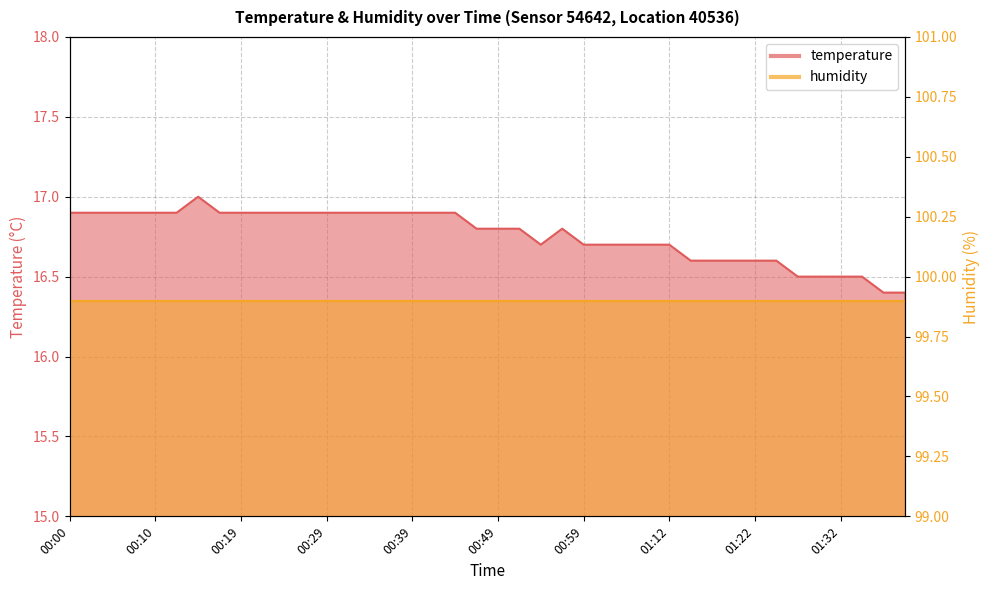

How many values are between 16 and 17?

40